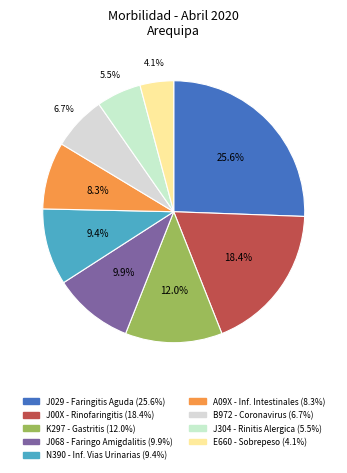

How many segments does this pie chart have?

9